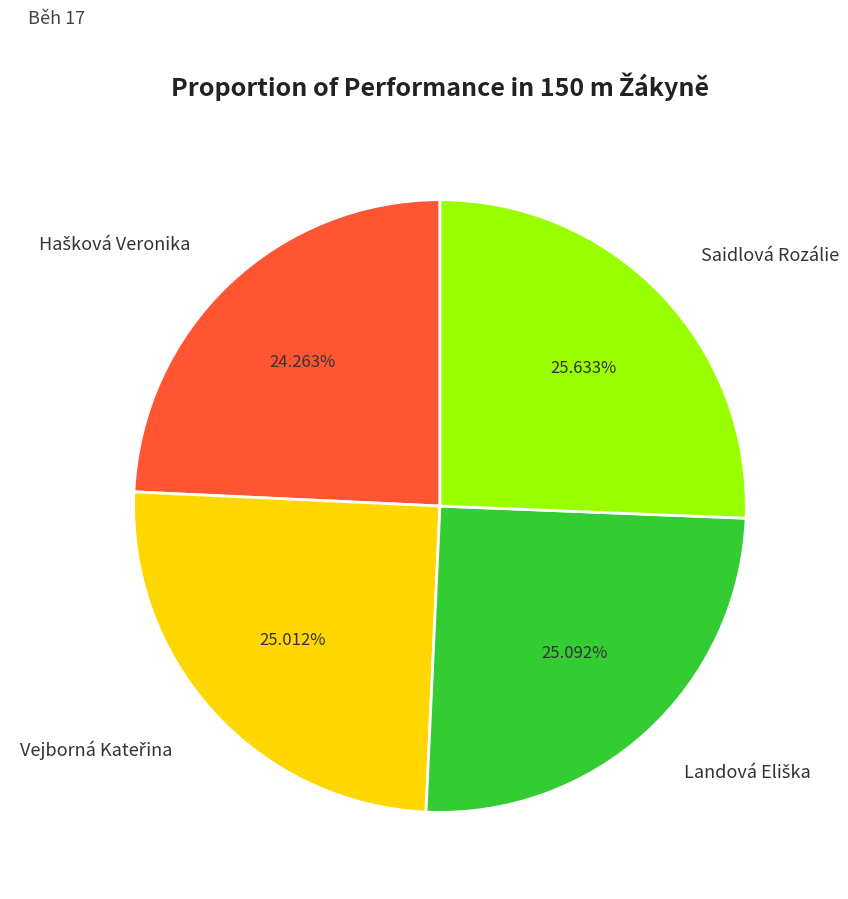

Does any single category account for the majority?

No